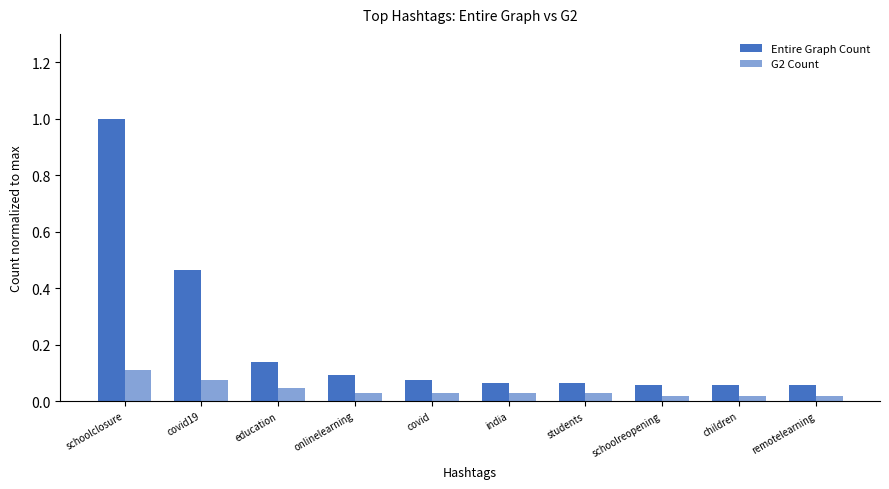

At which category is the sum across all series the highest?

schoolclosure